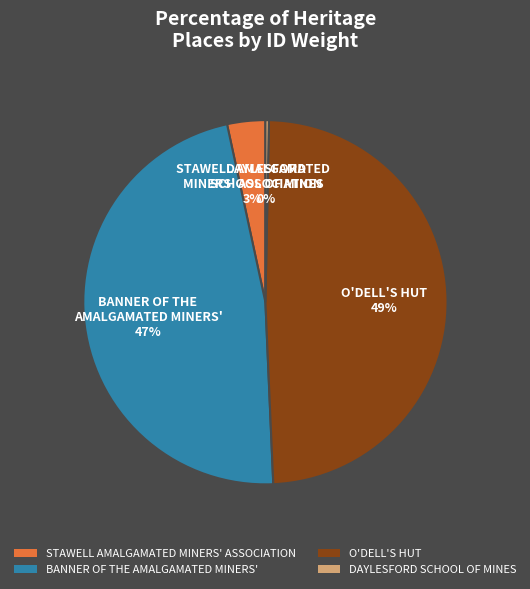

Count the number of slices in the pie.

4